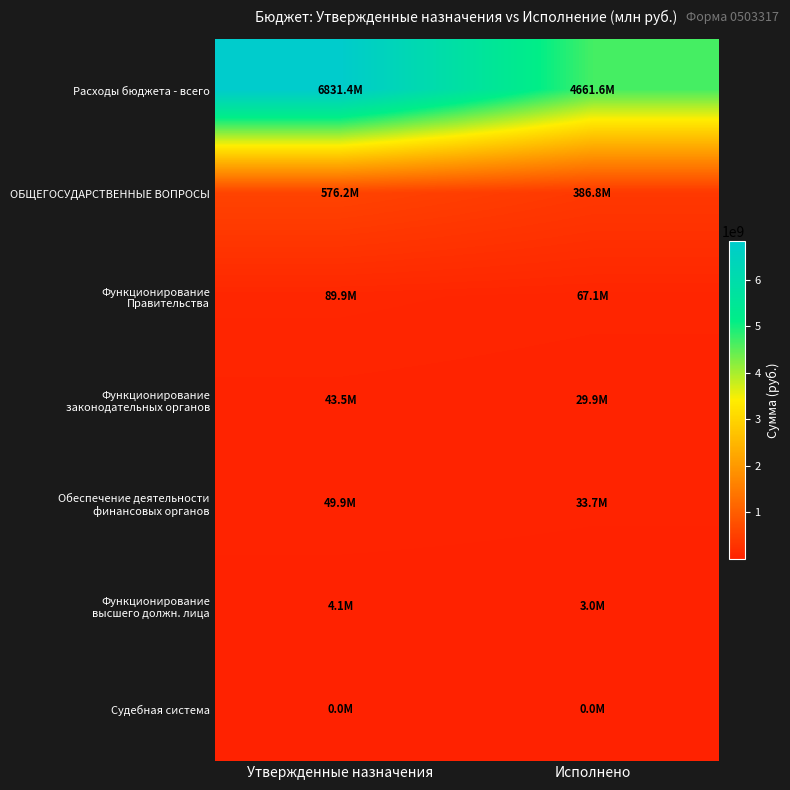

What is the spread (max minus min) of values at Исполнено?

4661614228.9